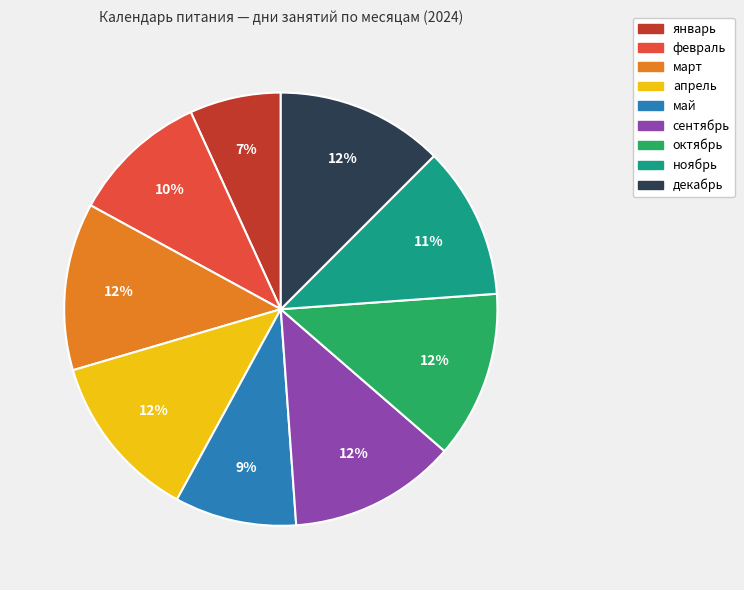

Which category has the smallest portion of the pie?

январь